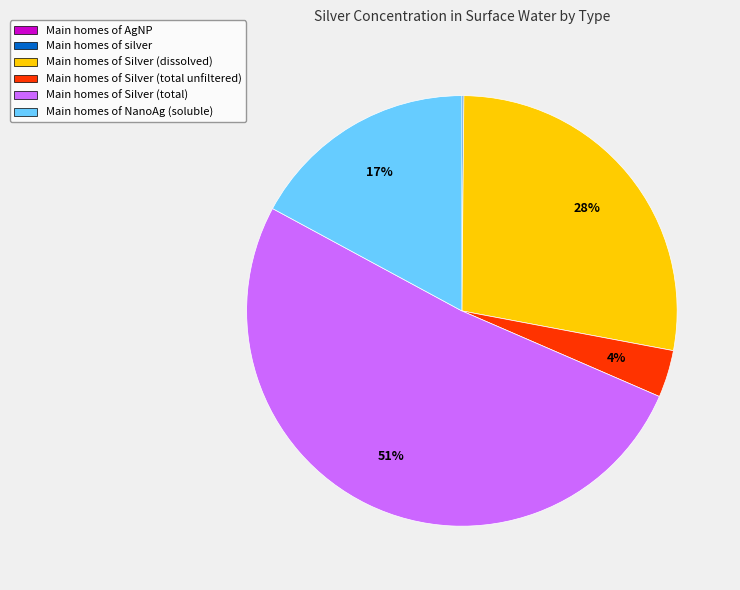

To the nearest percent, what is the difference between the largest and smallest slice percentages?

51%